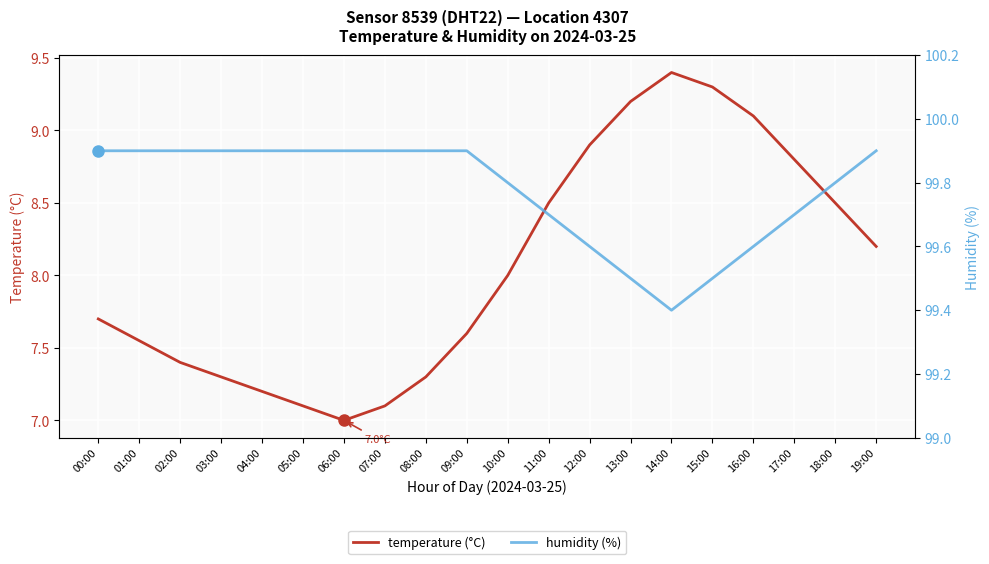

The value of humidity (%) at 03:00 is 33.2. True or false?

False